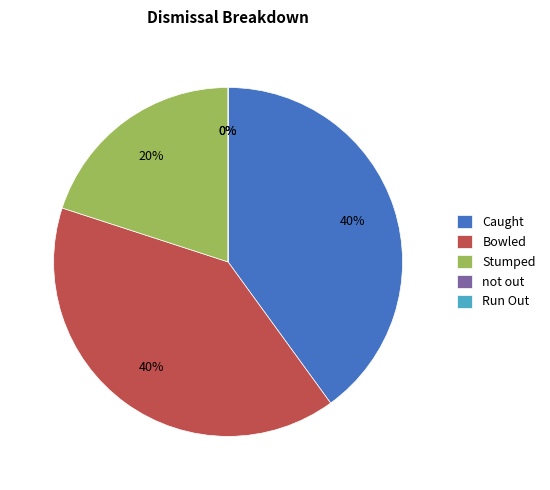

To the nearest percent, what is the difference between the not out and Caught slice percentages?

40%